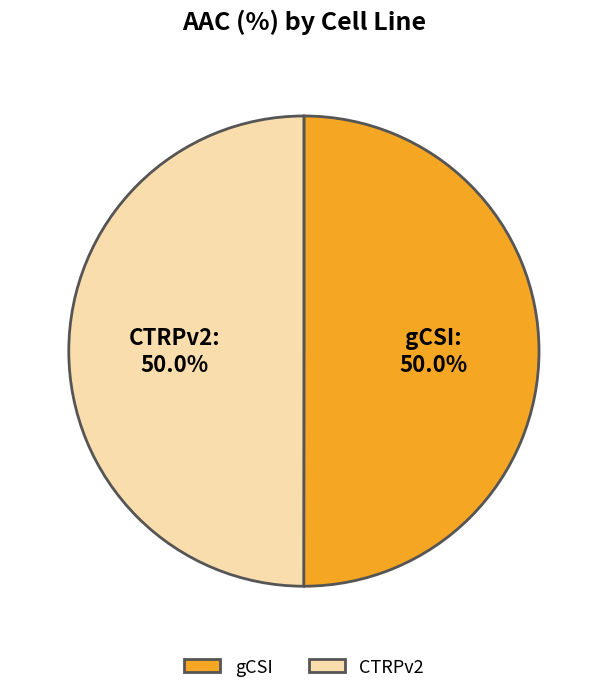

Do CTRPv2 and gCSI together represent more than half of the pie?

Yes